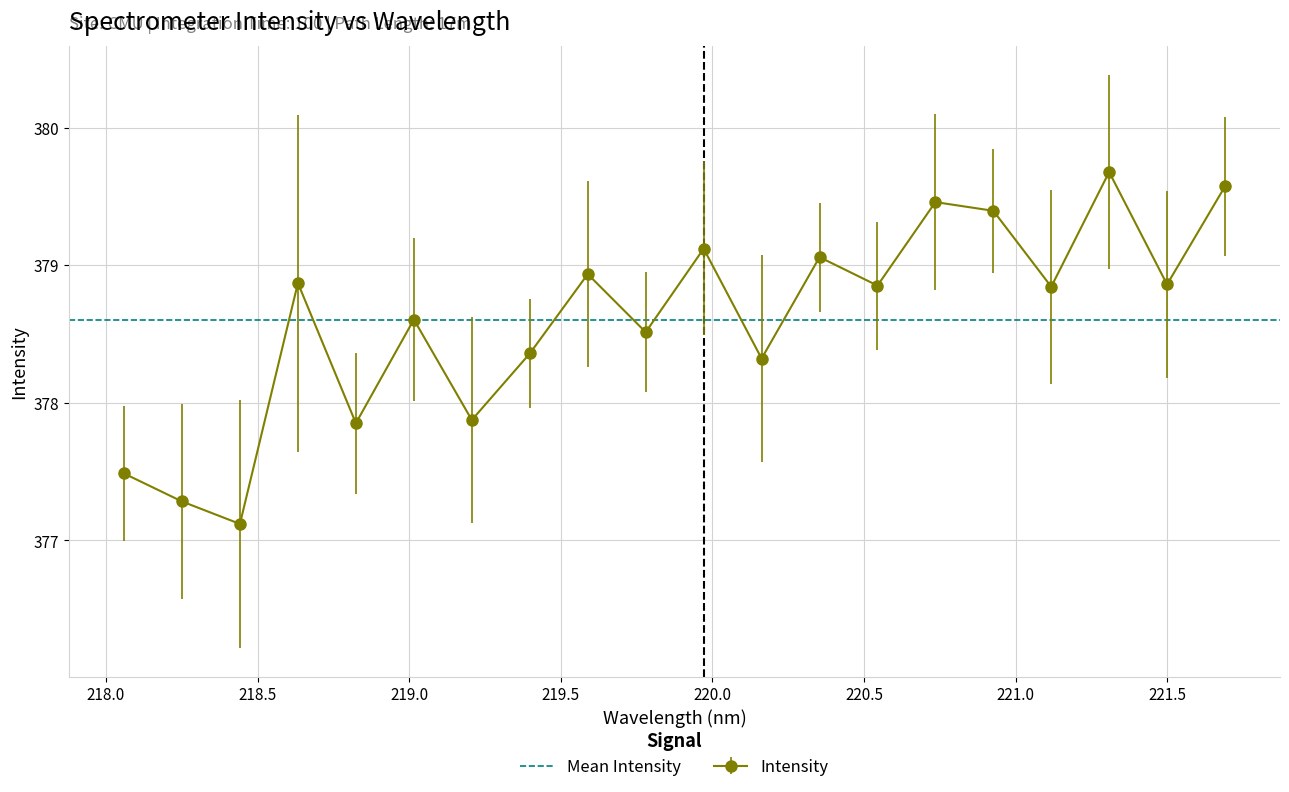

Rank the categories by value from highest to lowest.

221.3083, 221.6902, 220.7354, 220.9264, 219.9712, 220.3533, 219.589, 218.6332, 221.4993, 220.5444, 221.1174, 219.0156, 219.7801, 219.3979, 220.1623, 219.2067, 218.8244, 218.0596, 218.2508, 218.442